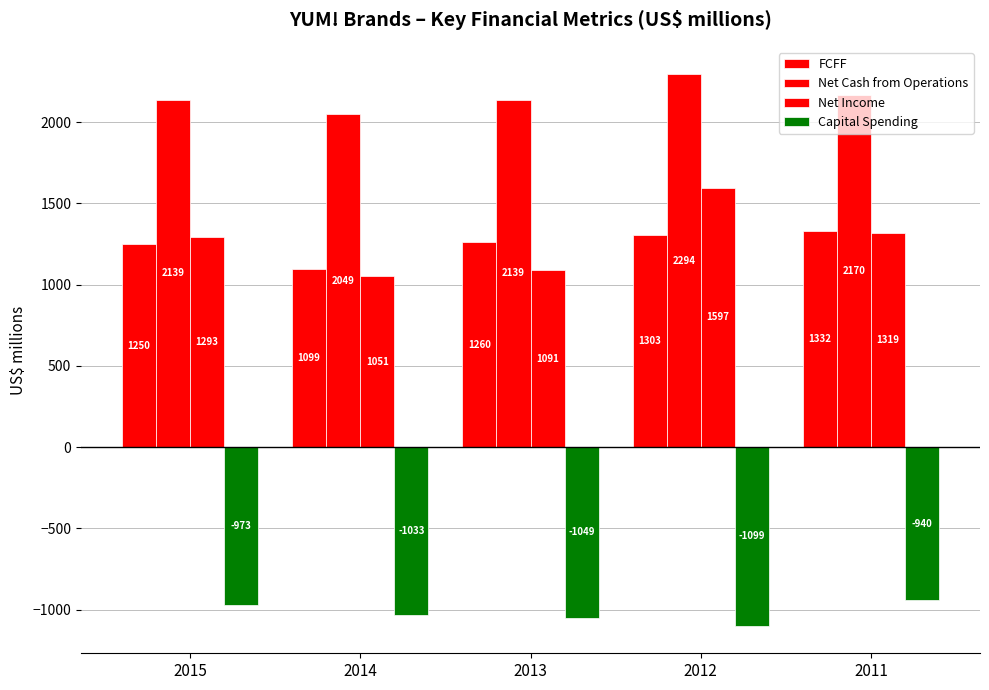

List the labels in order of Net Cash from Operations value, largest first.

2012, 2011, 2015, 2013, 2014